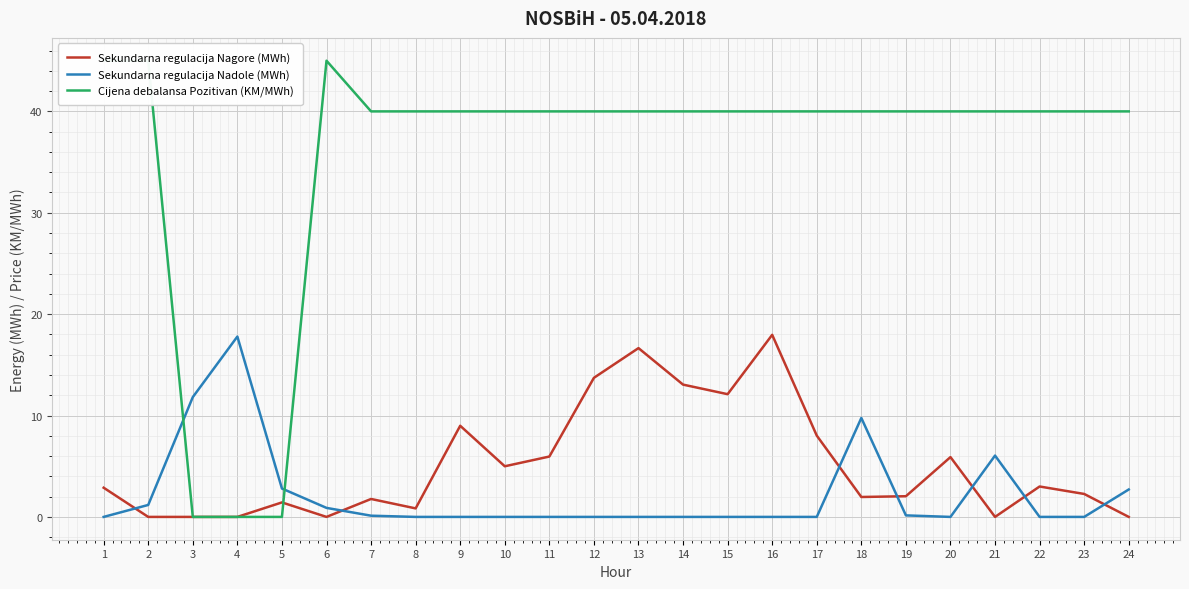

Is this an area chart (filled region under the line)?

No